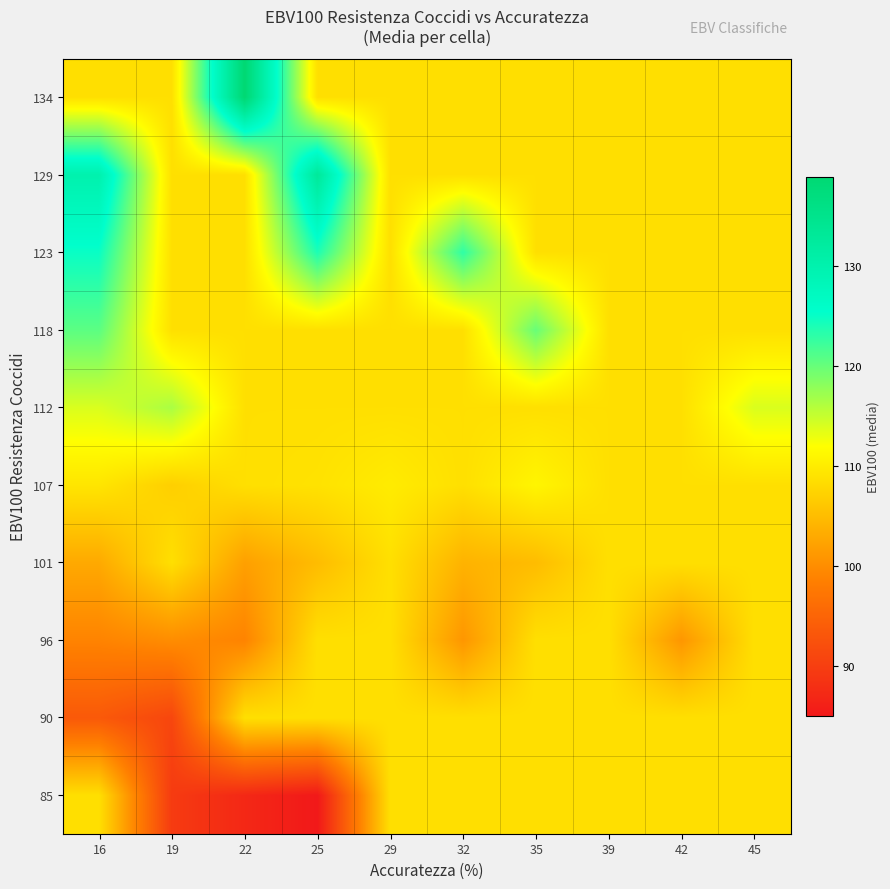

Rank the series at 25 from highest to lowest value.

129, 123, 107, 90, 96, 112, 118, 134, 101, 85